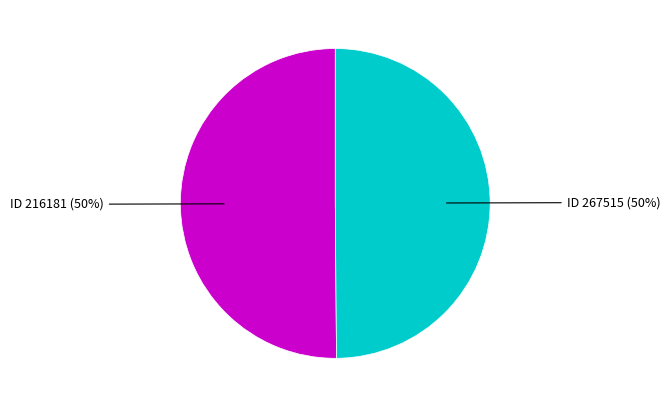

To the nearest percent, what is the average slice percentage?

50%